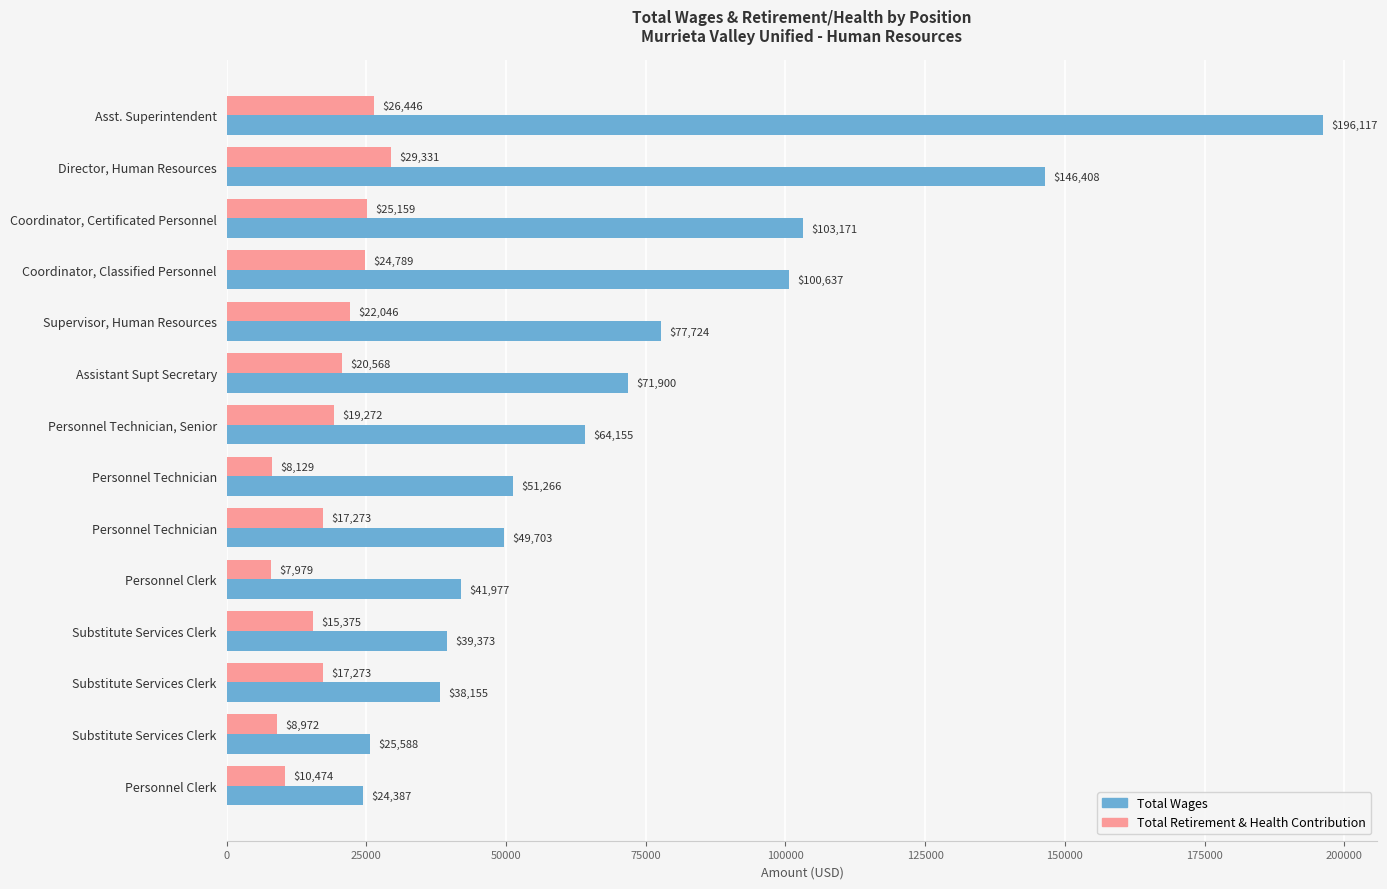

Which series has the widest spread of values?

Total Wages